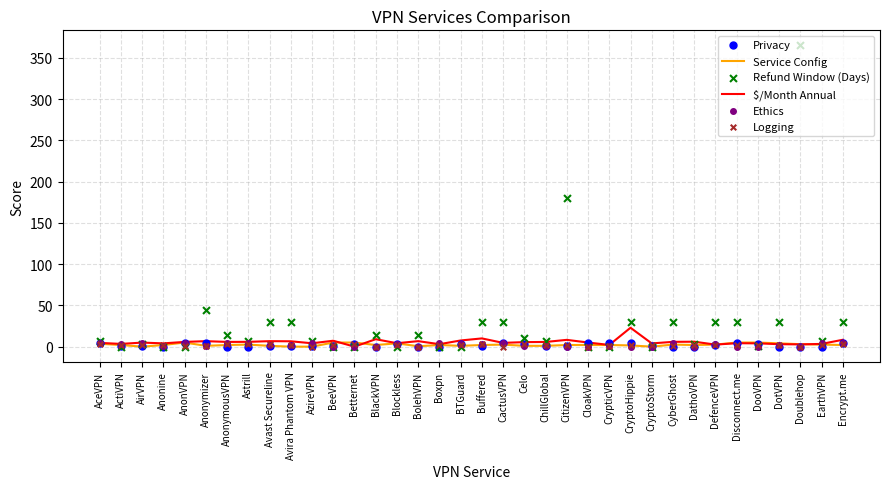

What are all the series names shown in the legend?

Service Config, $/Month Annual, Privacy, Refund Window (Days), Ethics, Logging